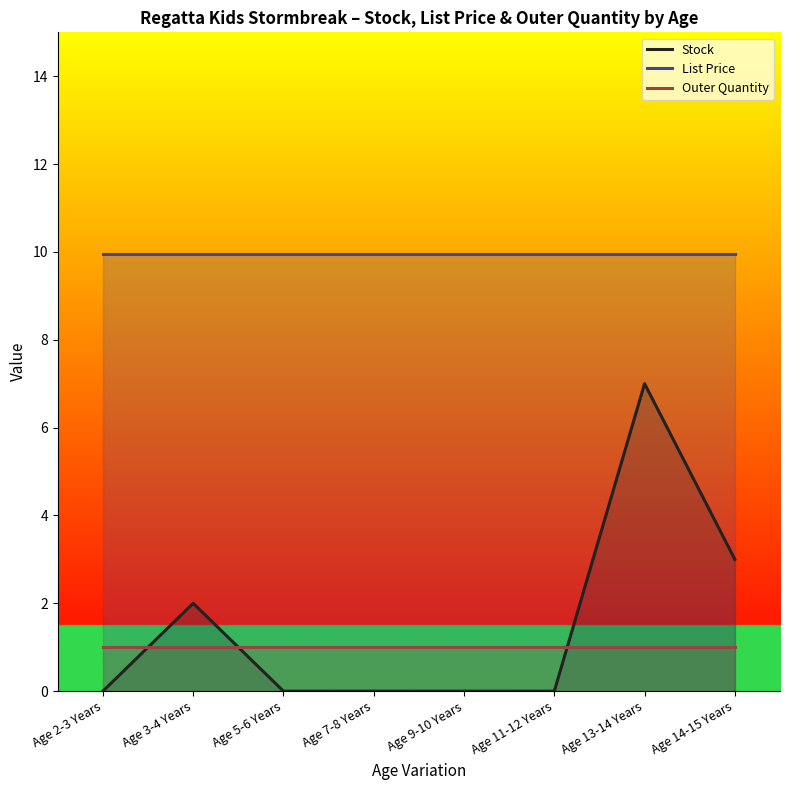

Which series has the widest spread of values?

Stock